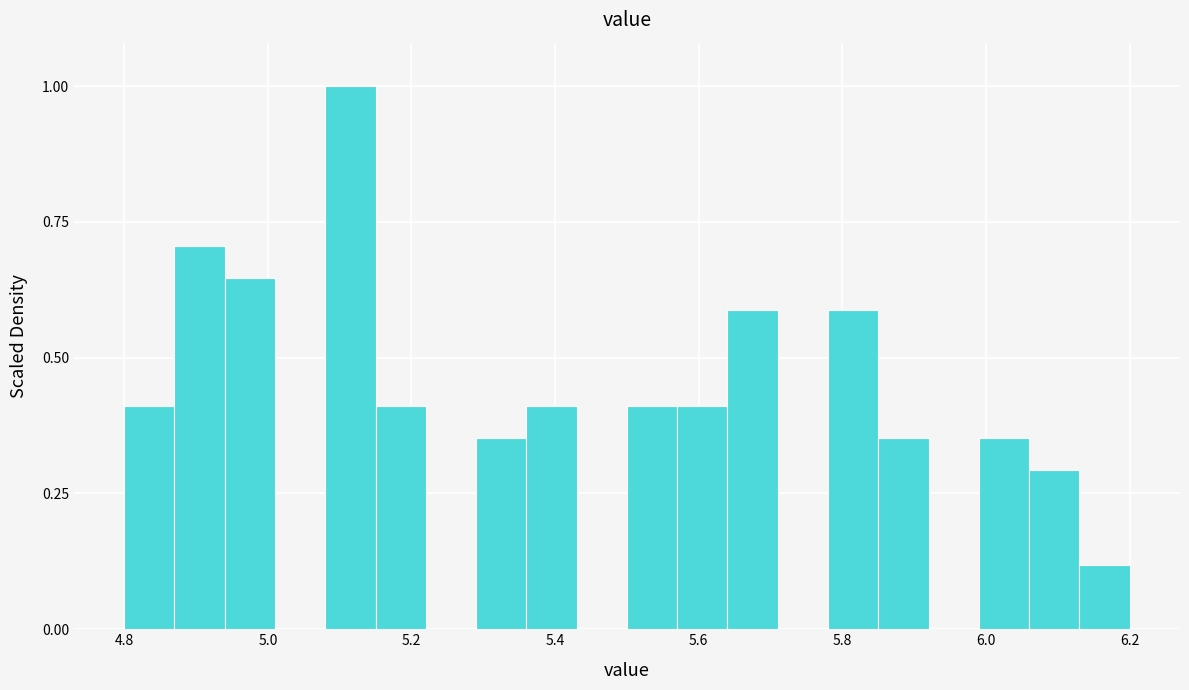

Around what value on the x-axis is the tallest bar? Give the approximate position of its centre, as read against the axis.

5.12